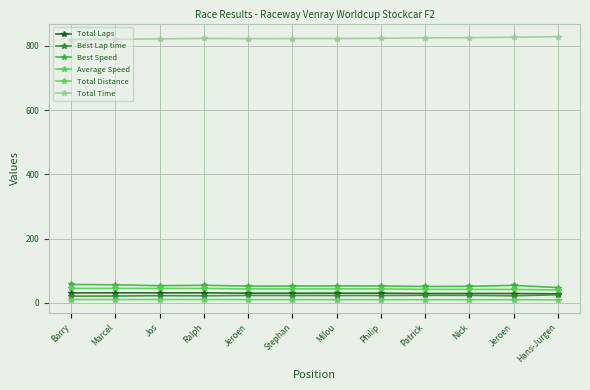

At which category is the sum across all series the highest?

Ralph